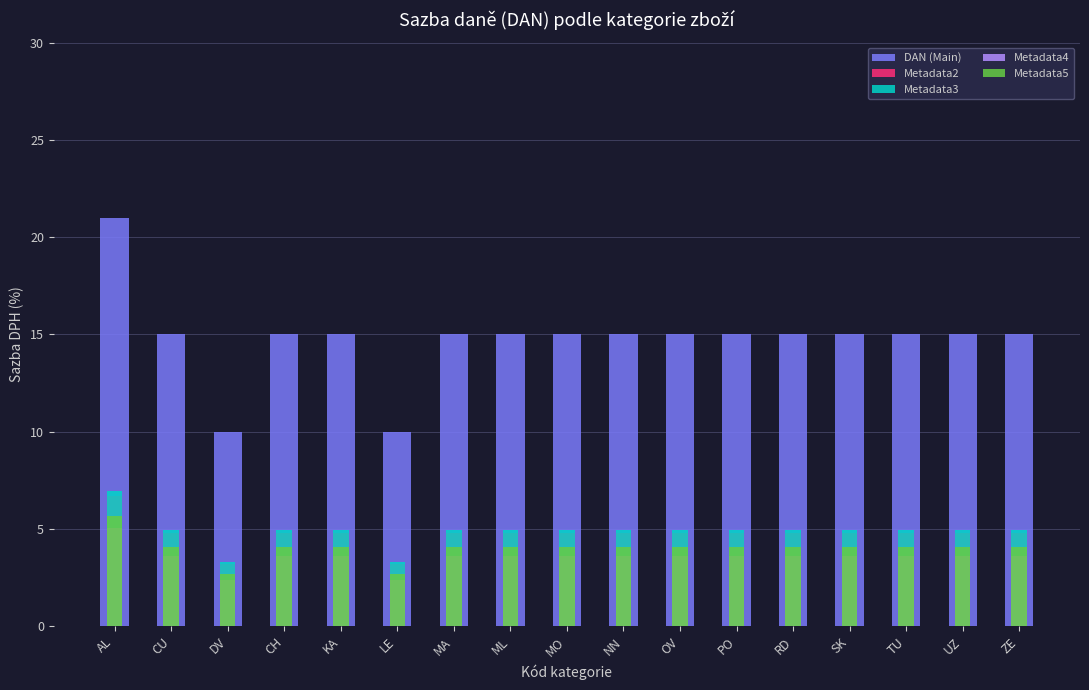

How many bars are there in total?

85